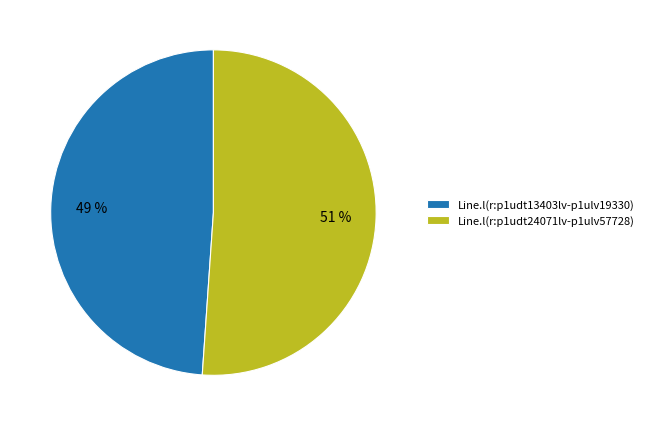

To the nearest percent, what portion does Line.l(r:p1udt13403lv-p1ulv19330) represent?

49%